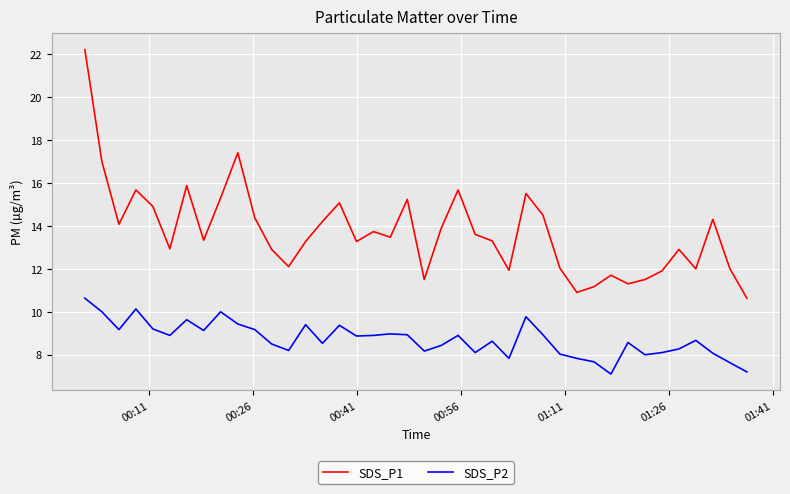

What is the sum of all SDS_P2 values?

349.0